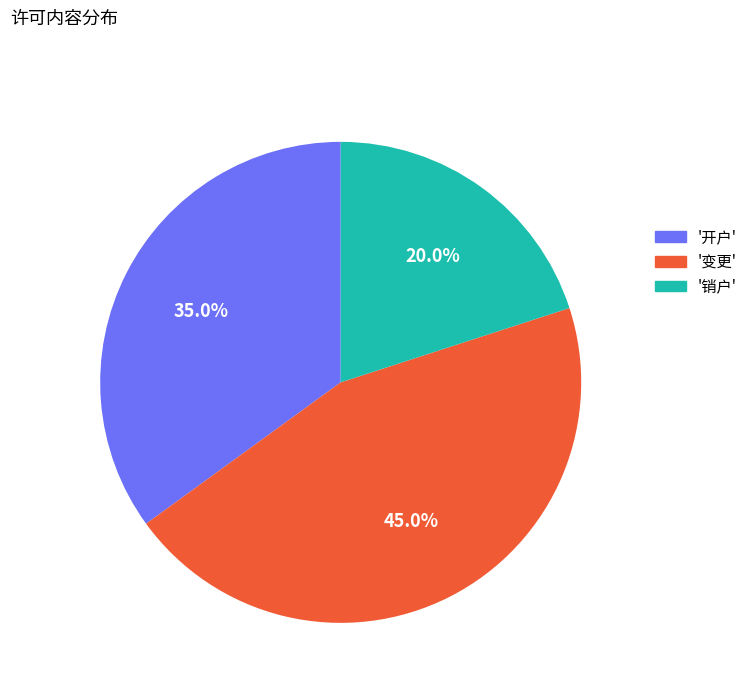

Is there any slice that represents more than half of the pie?

No